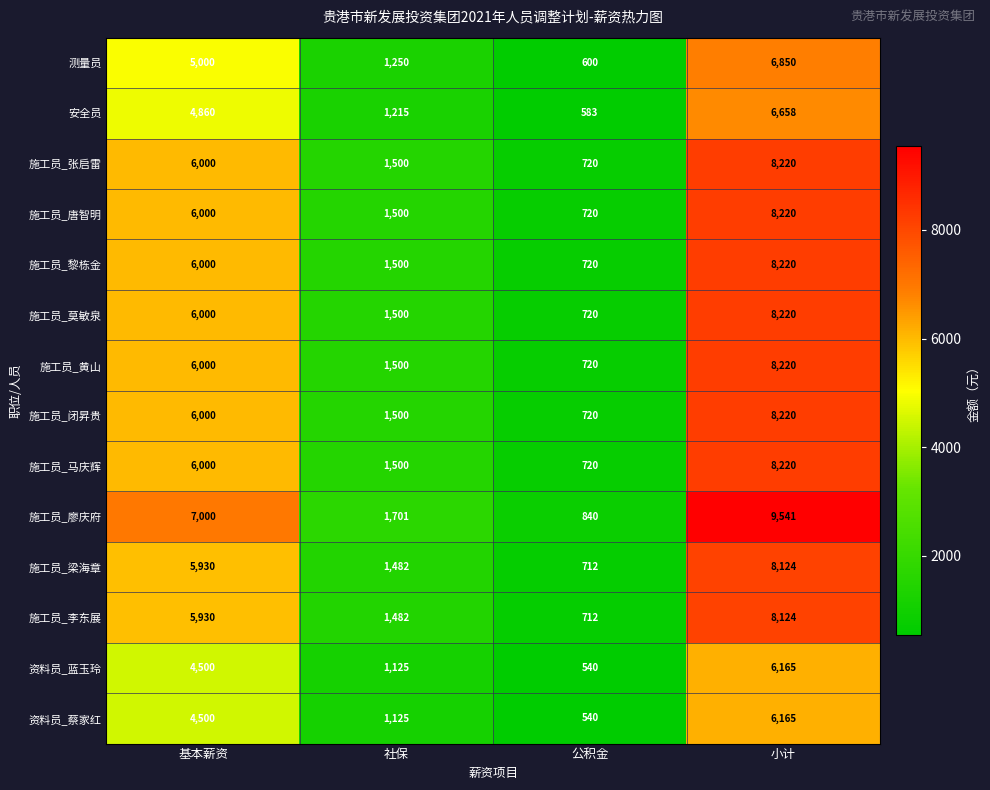

Which series has the widest spread of values?

施工员_廖庆府